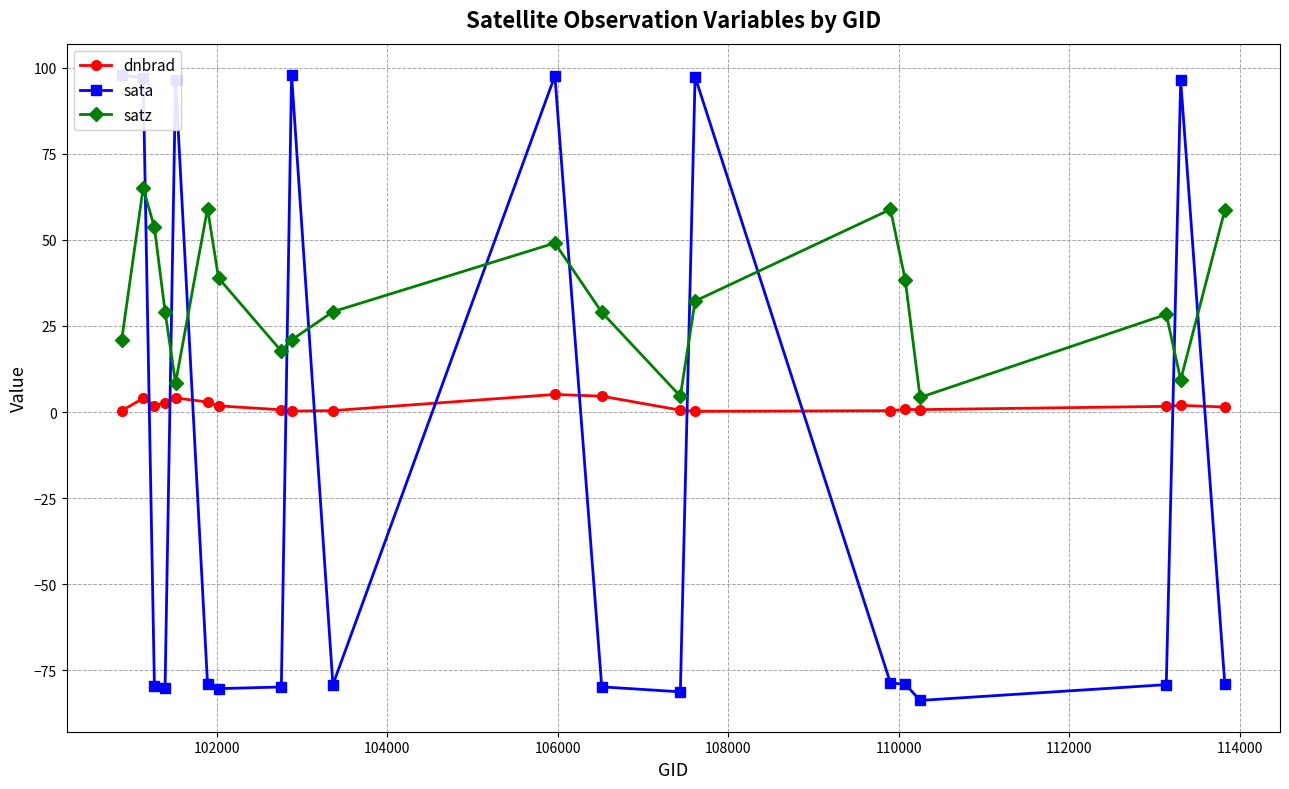

Which series has the widest spread of values?

sata